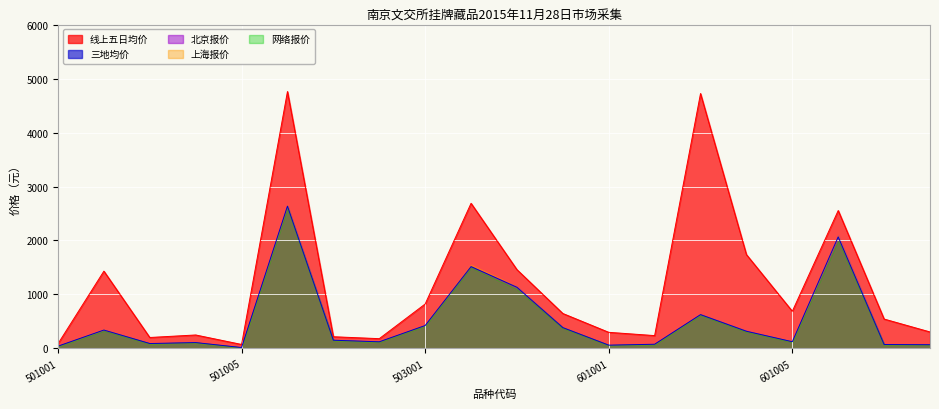

Count the number of categories in the chart.

20